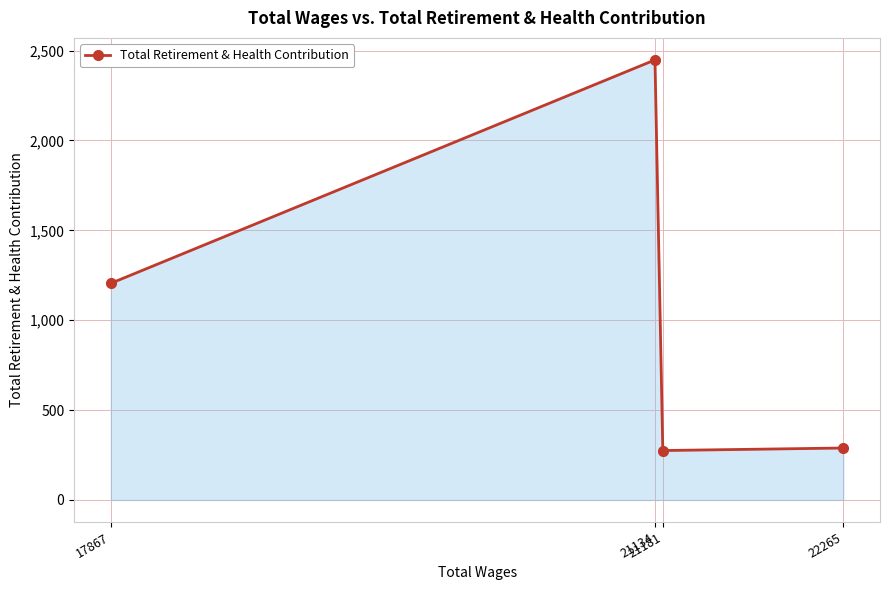

True or false: there are more than 2 points higher than both neighbors.

False